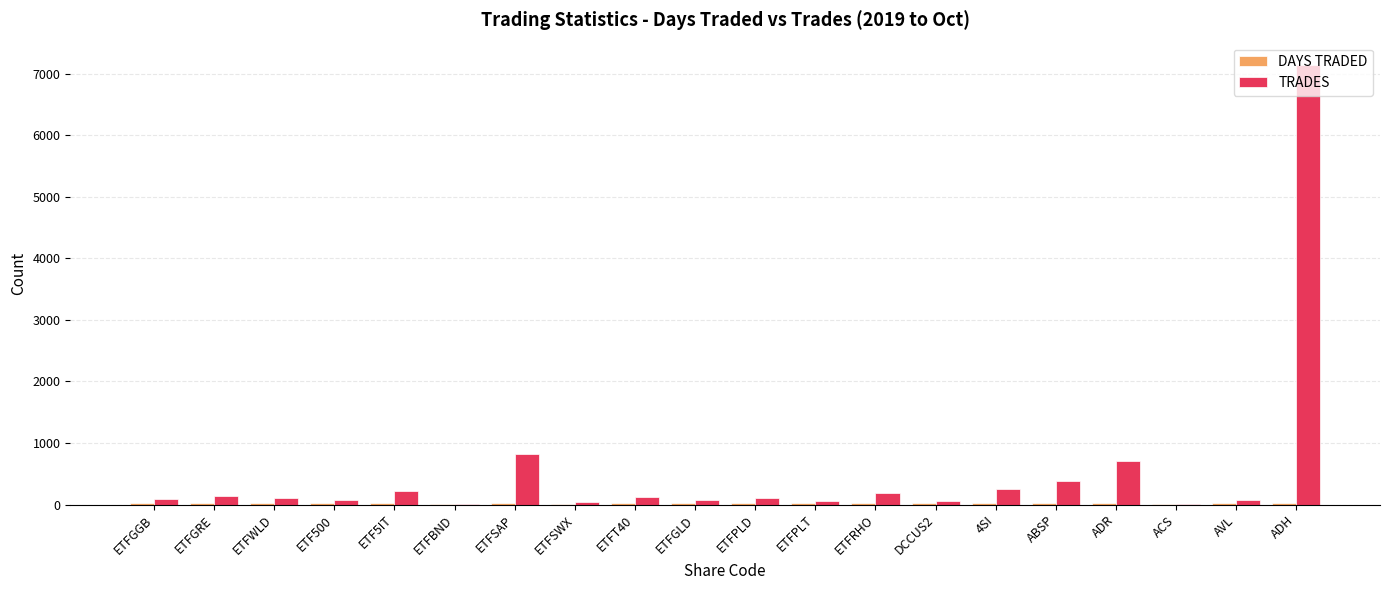

What is the greatest value displayed?

7152